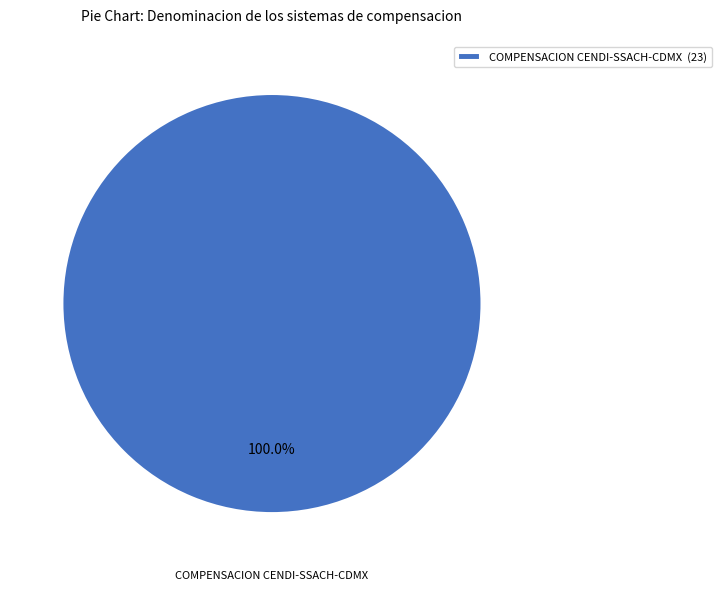

Does any single category account for the majority?

Yes